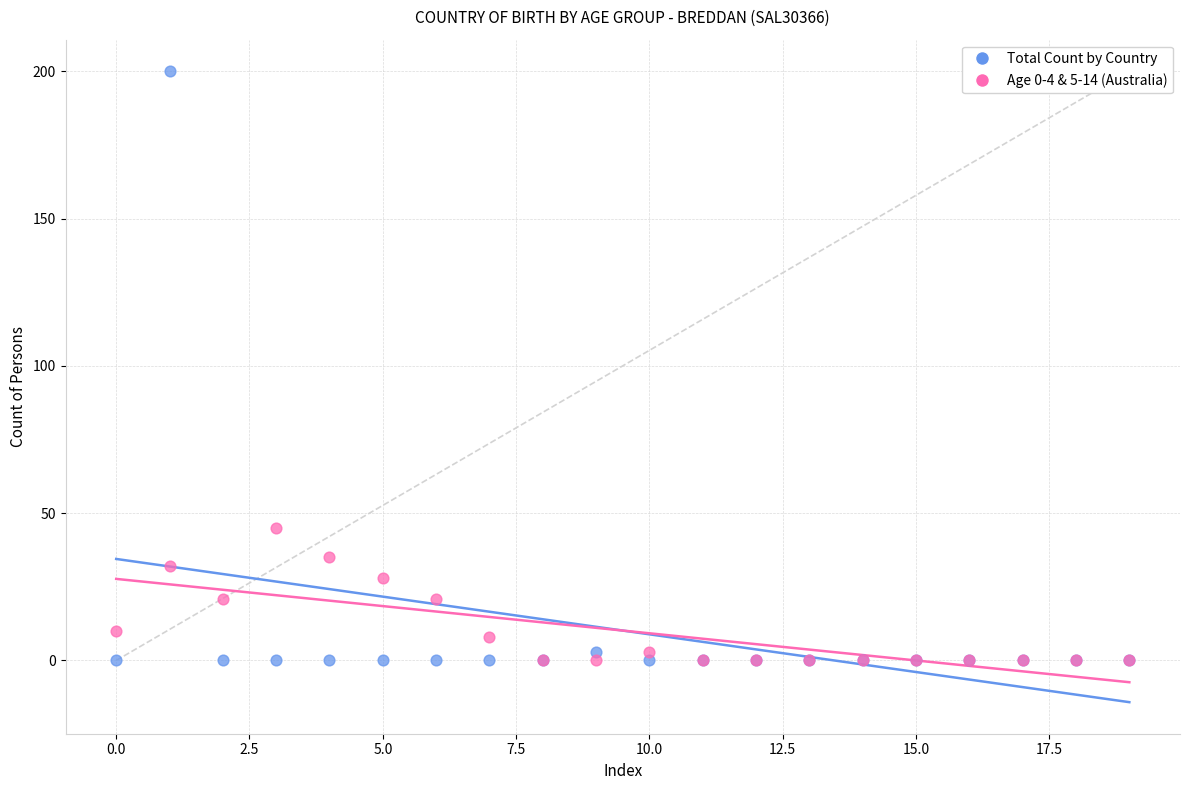

Across all series, what Y value is closest to 100?

45